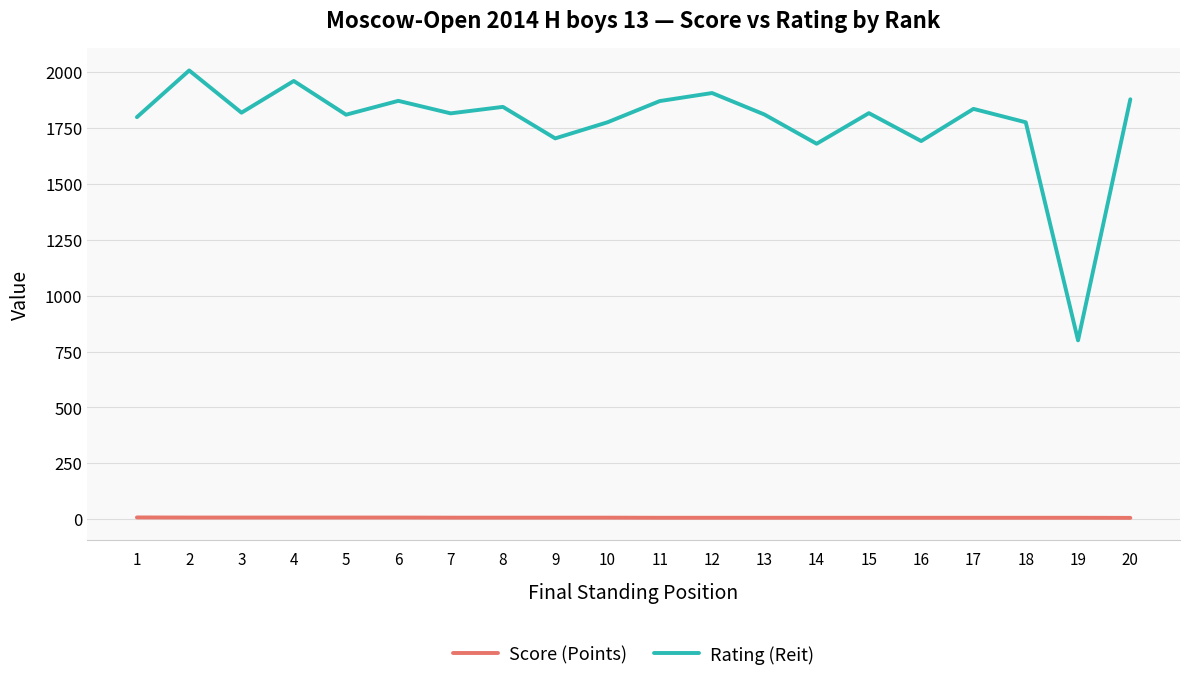

What is the total value across all series at 13?

1817.0